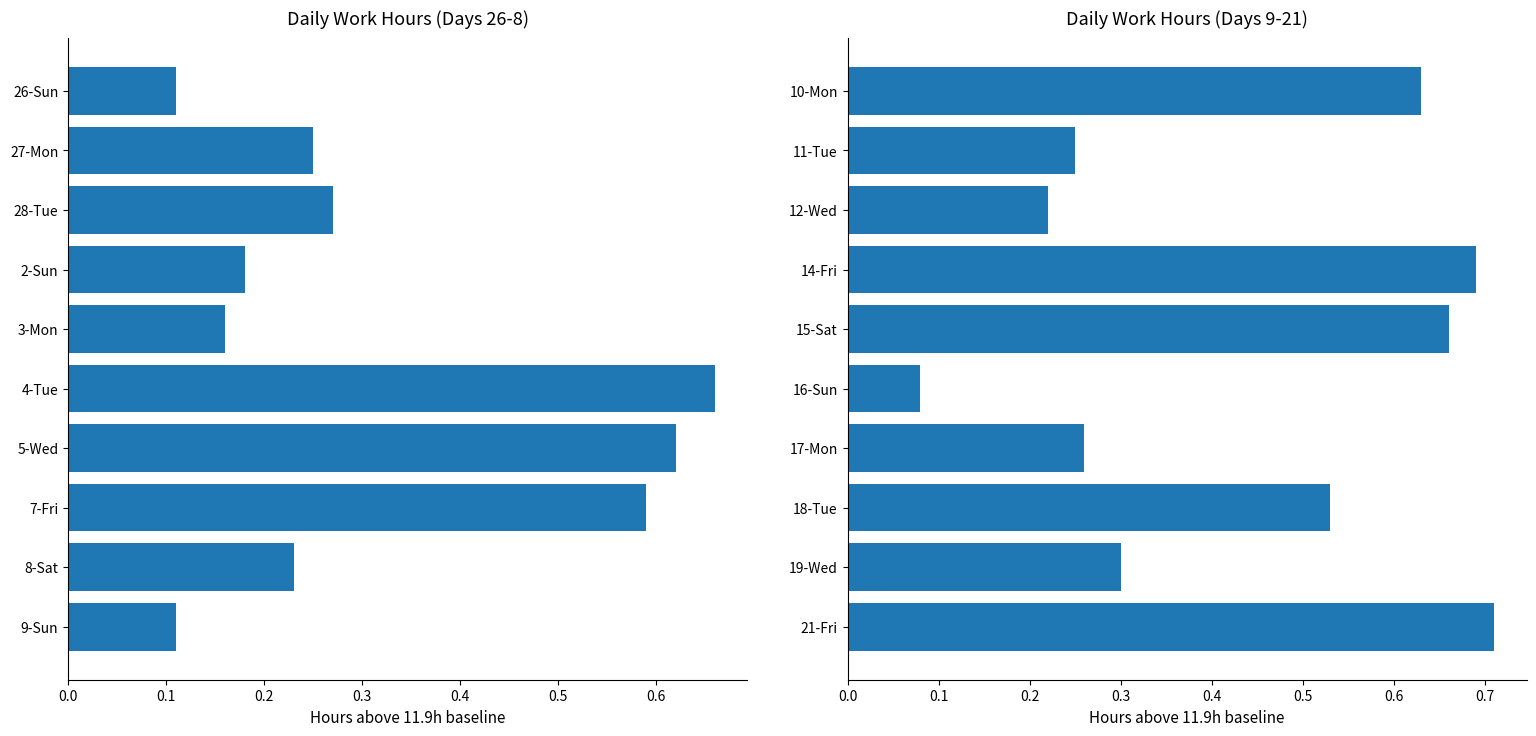

What position from the right is 17-Mon?

4